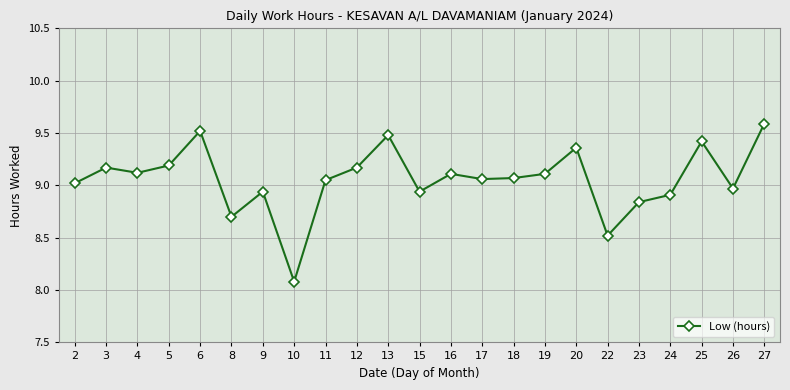

How many interior local valleys (lower than both neighbors) does the data have?

7